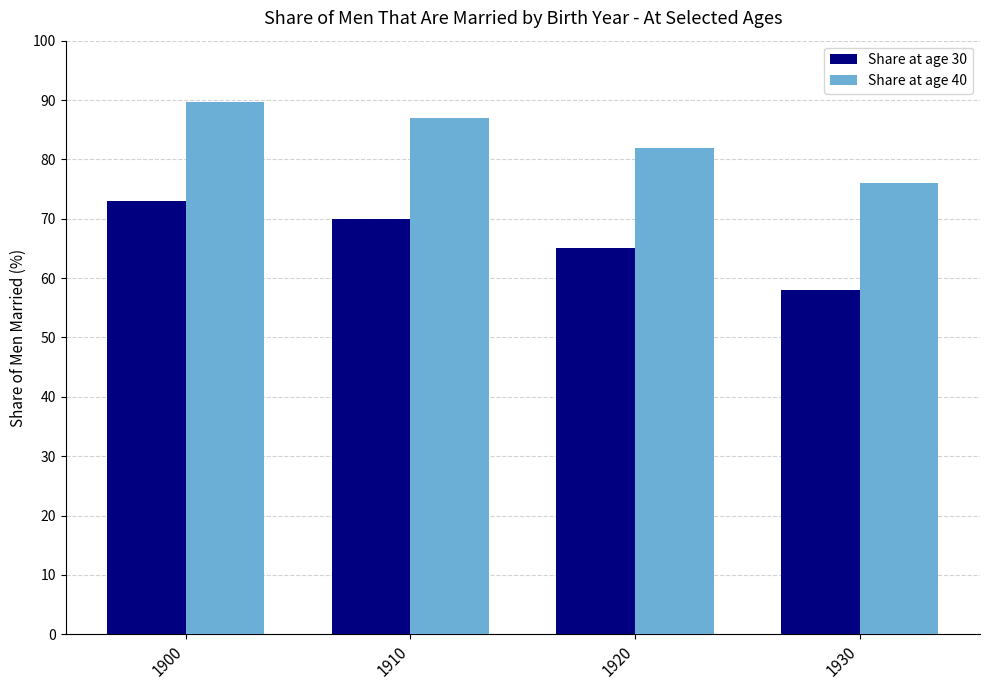

Reading left to right, what are all the values shown in this chart?

Share at age 30: 1900=73.0	1910=70.0	1920=65.0	1930=58.0
Share at age 40: 1900=89.6	1910=87.0	1920=82.0	1930=76.0